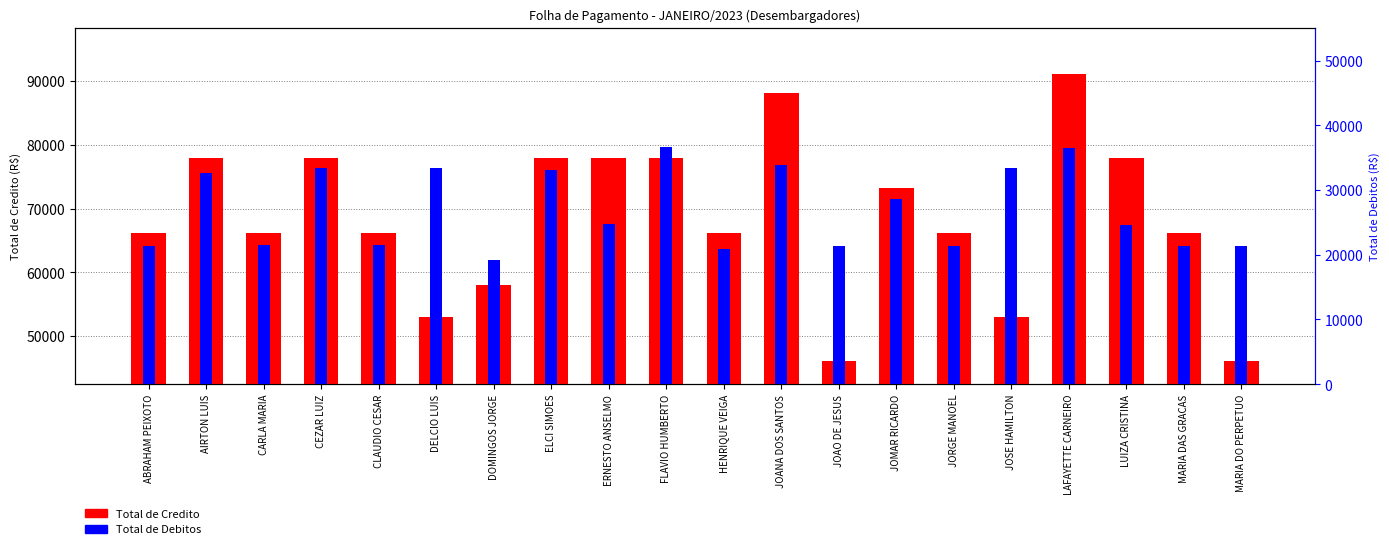

What is the sum of all Total de Credito values?

1373282.9